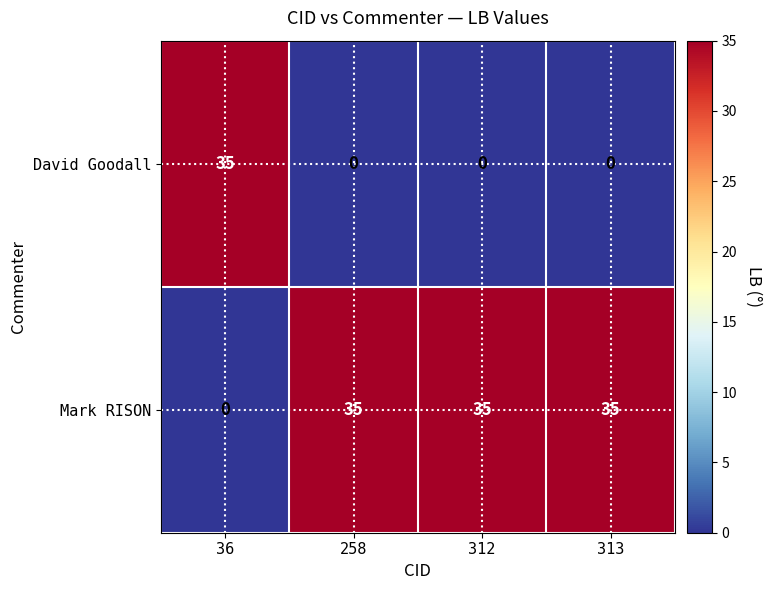

Reading left to right, extract all data points from this chart.

David Goodall: 35	0	0	0
Mark RISON: 0	35	35	35